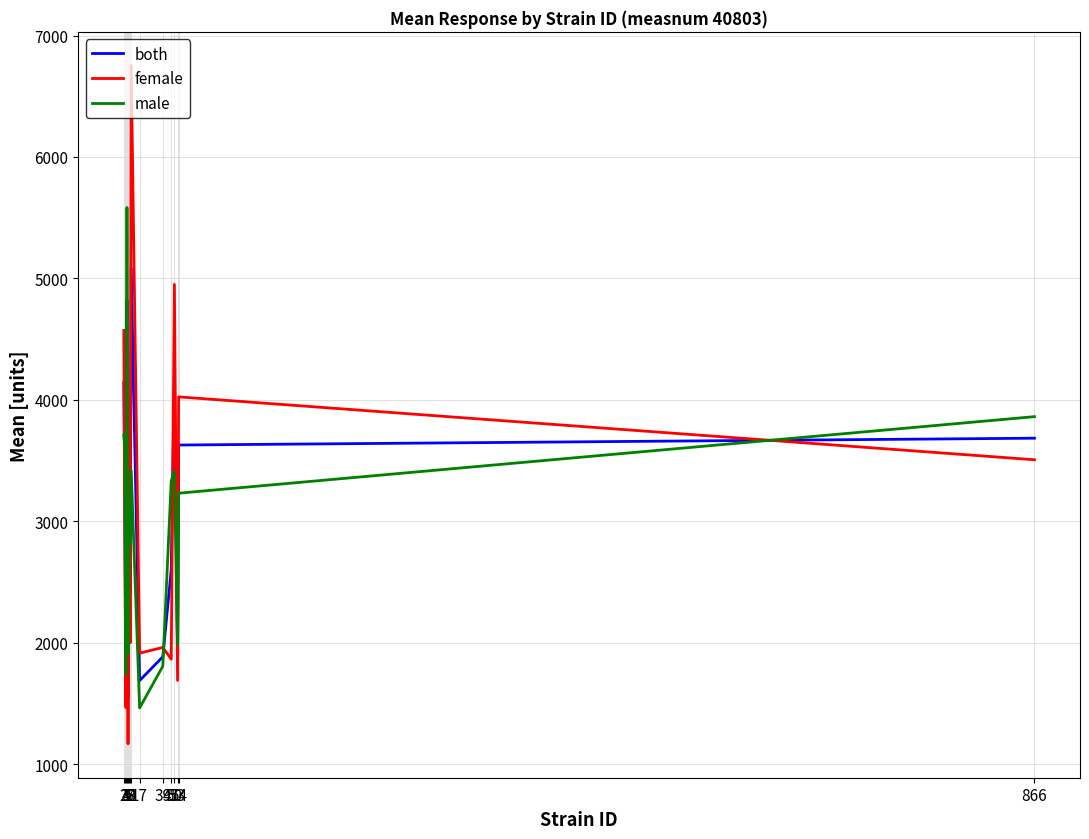

True or false: female and male cross at least once.

True